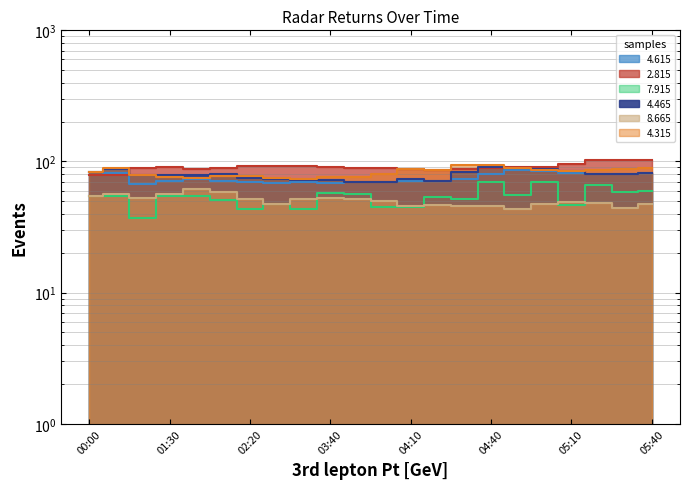

What is the sum of the 4.465 values at 01:30 and 04:50?

169.0